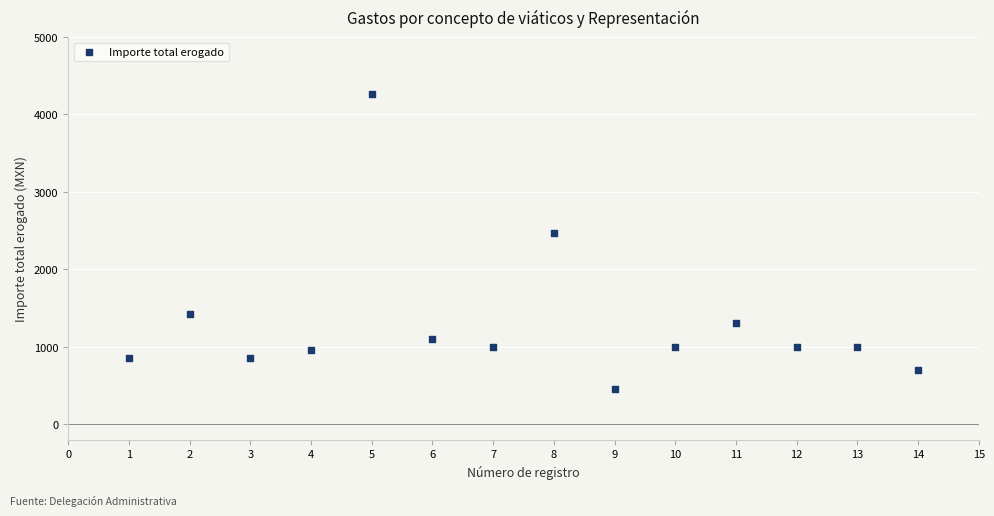

What Y value in the scatter plot is closest to 2356?

2465.0